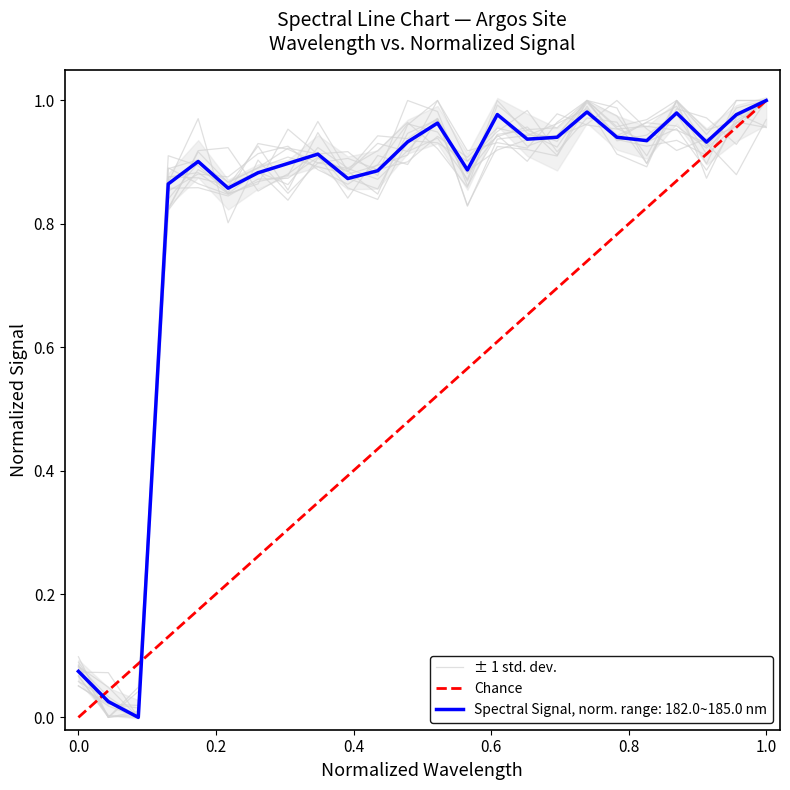

What is the value of the 22nd point from the left?

0.9